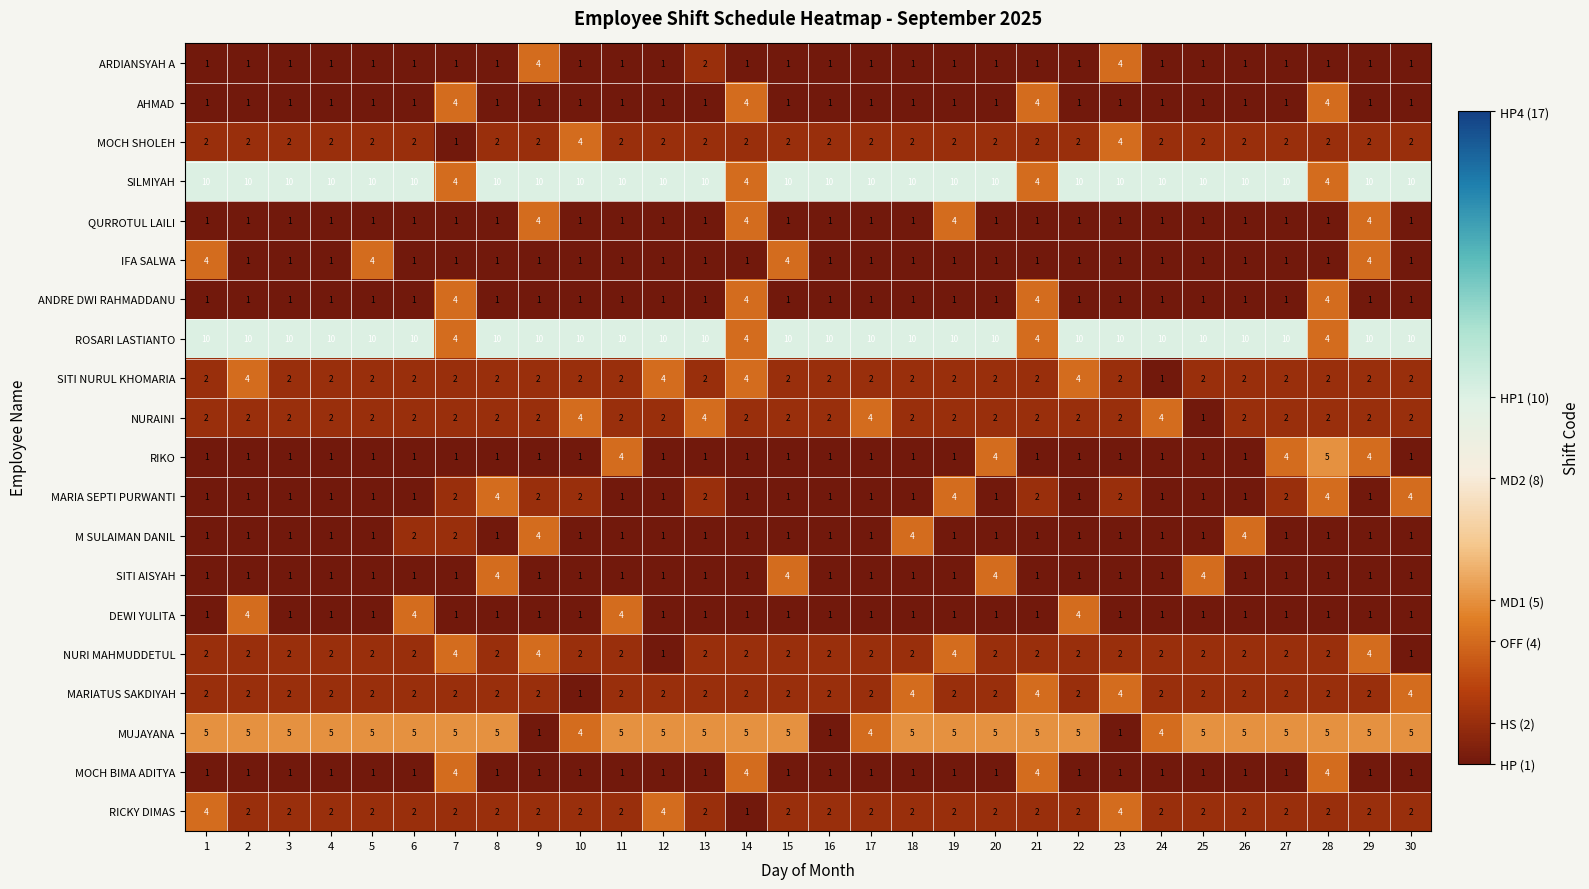

At which category is the sum across all series the highest?

29